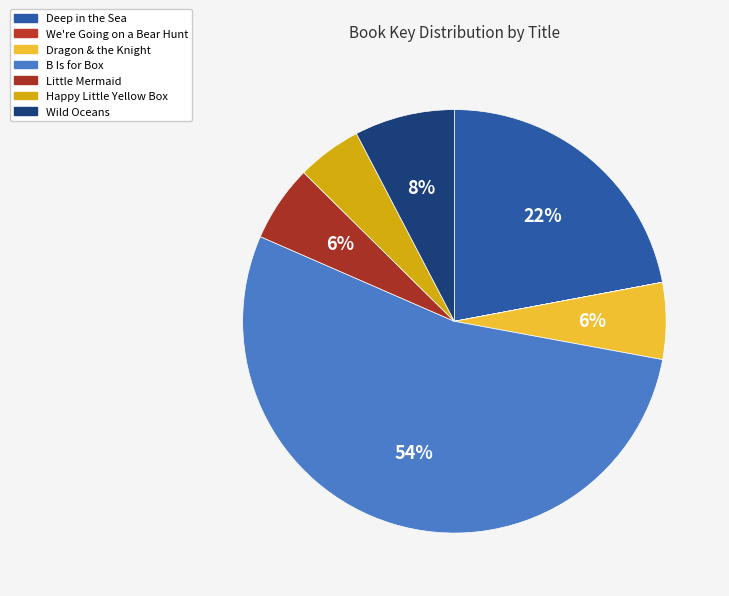

How many segments does this pie chart have?

7